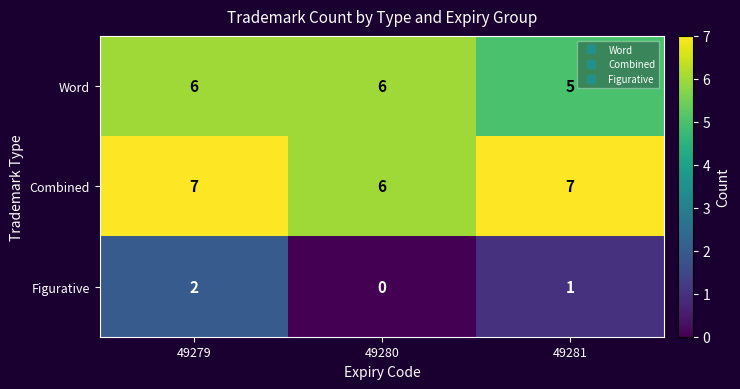

At how many categories does at least one series exceed 3?

3